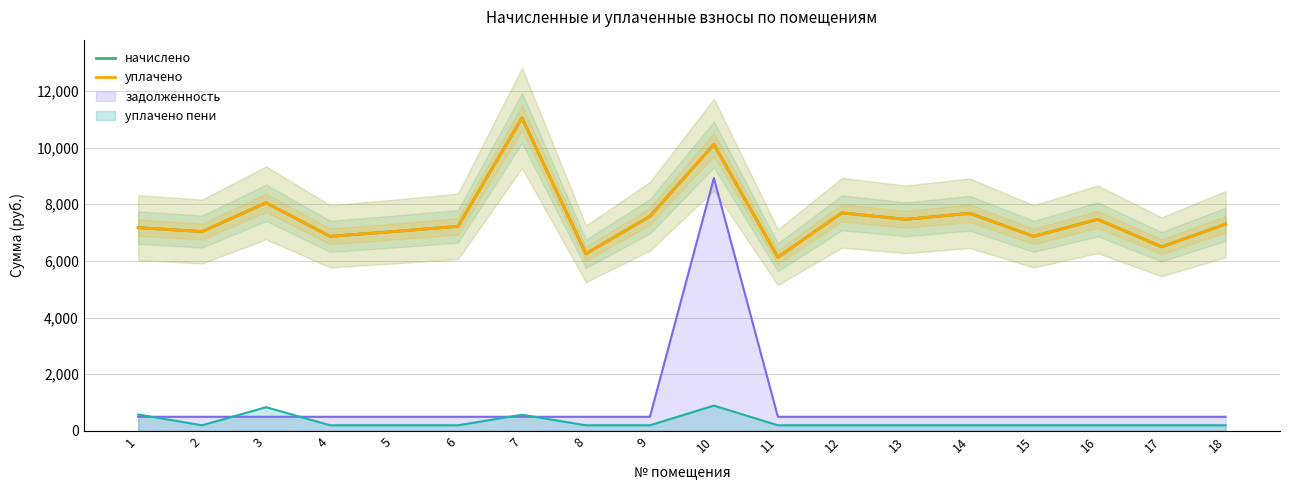

Count the number of categories in the chart.

18